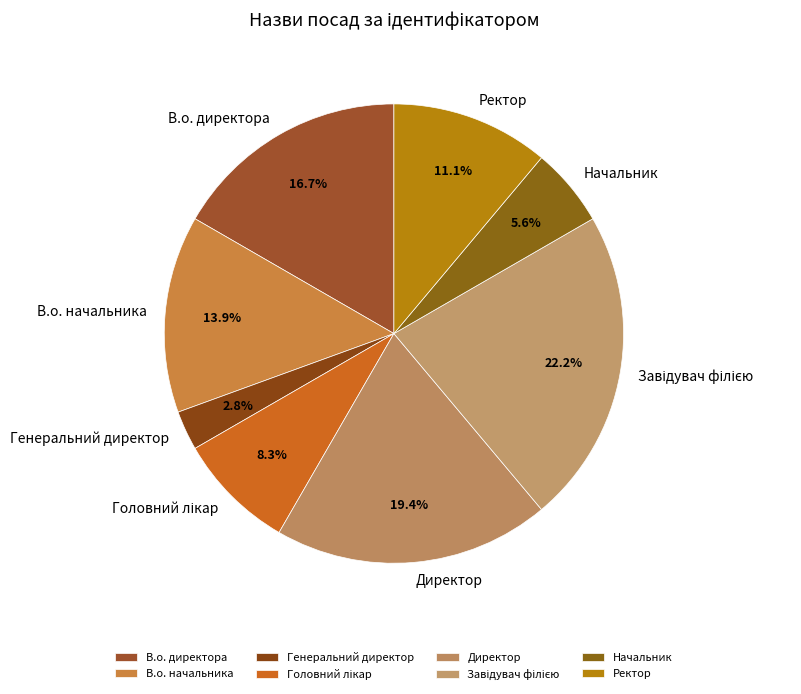

To the nearest percent, what is the difference between the largest and smallest slice percentages?

19%